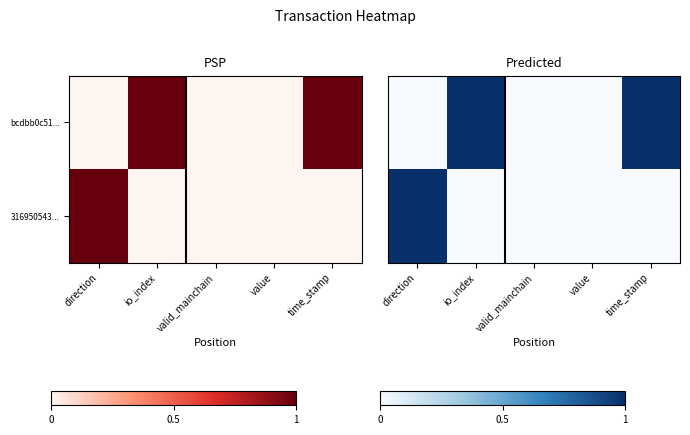

At value, list the series in order from largest to smallest.

bcdbb0c51..., 316950543...